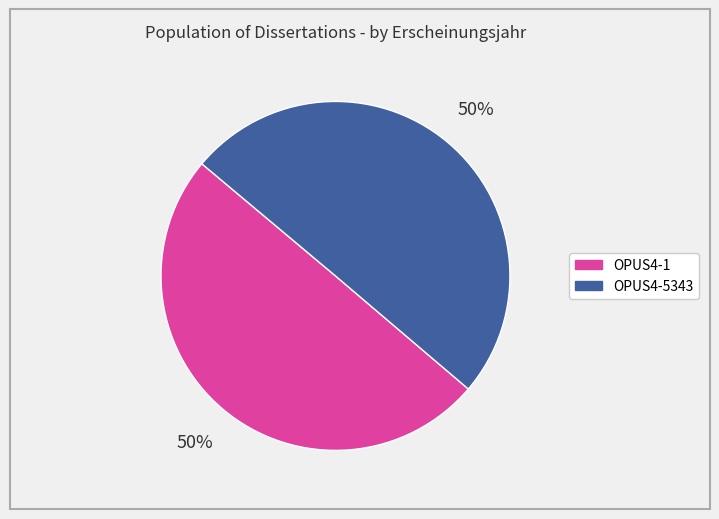

Do OPUS4-1 and OPUS4-5343 together represent more than half of the pie?

Yes